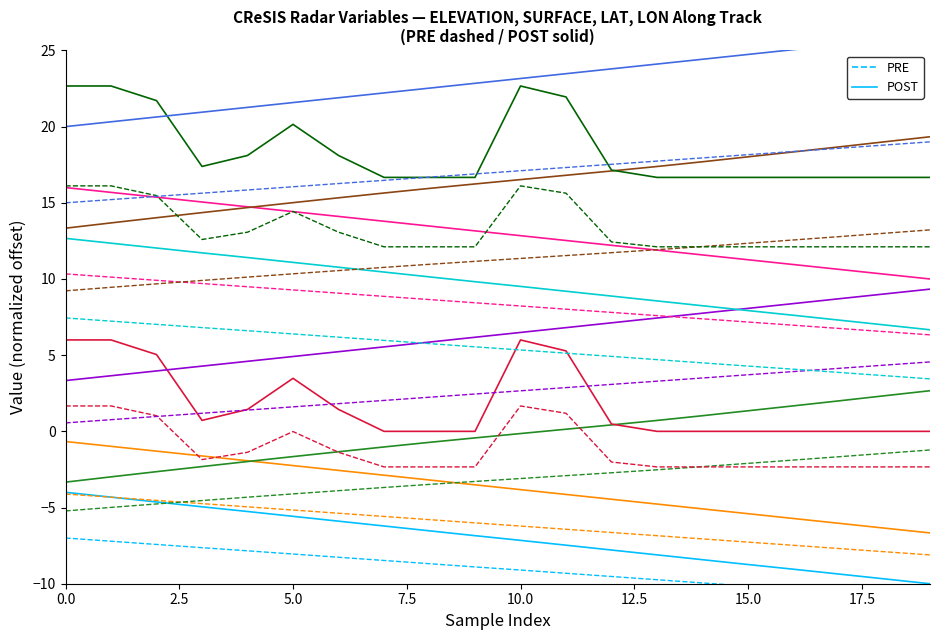

True or false: PRE and POST intersect in this chart.

False